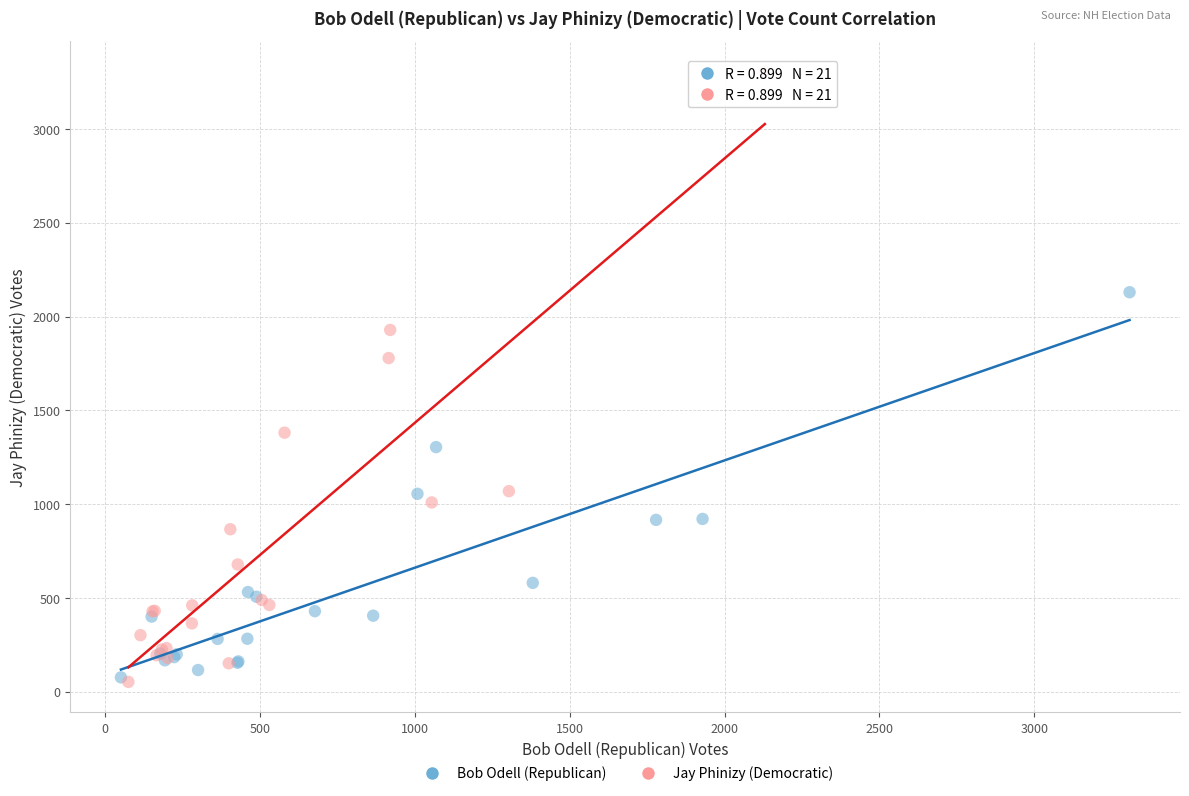

Which series has the largest Y range (max minus min)?

Jay Phinizy (Democratic)